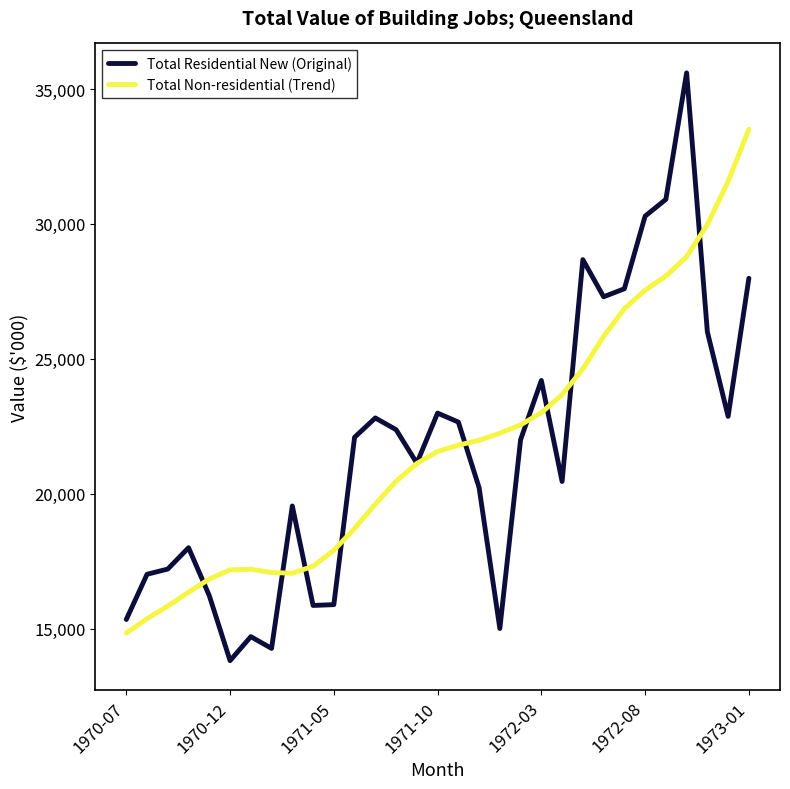

Rank the series by their maximum value, from lowest to highest.

Total Non-residential (Trend), Total Residential New (Original)